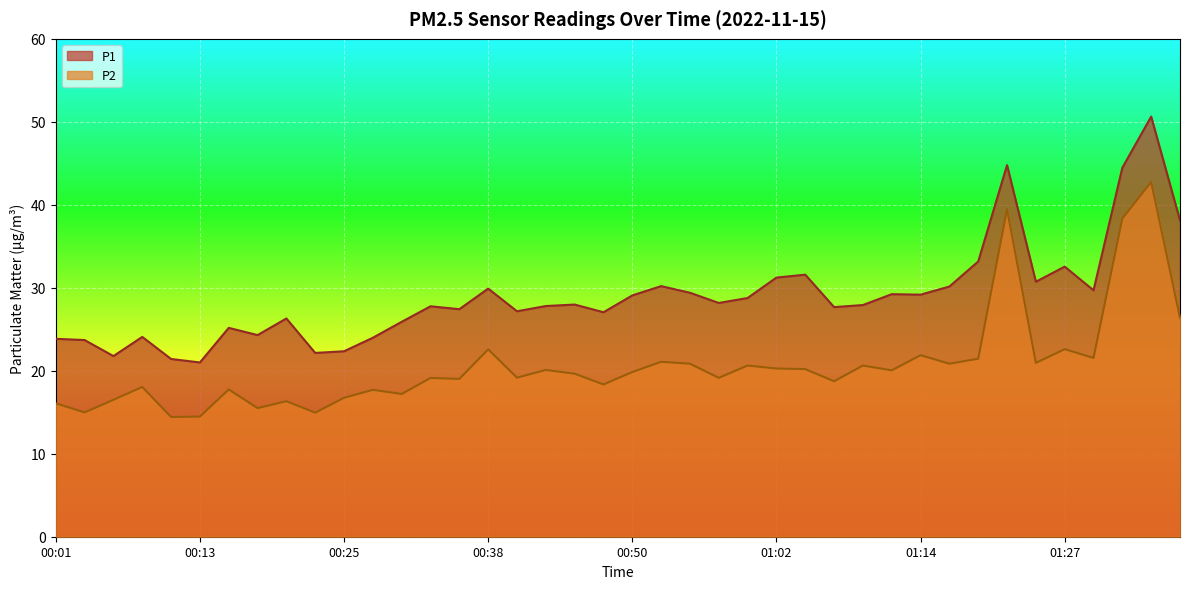

How many distinct data groups are displayed?

2